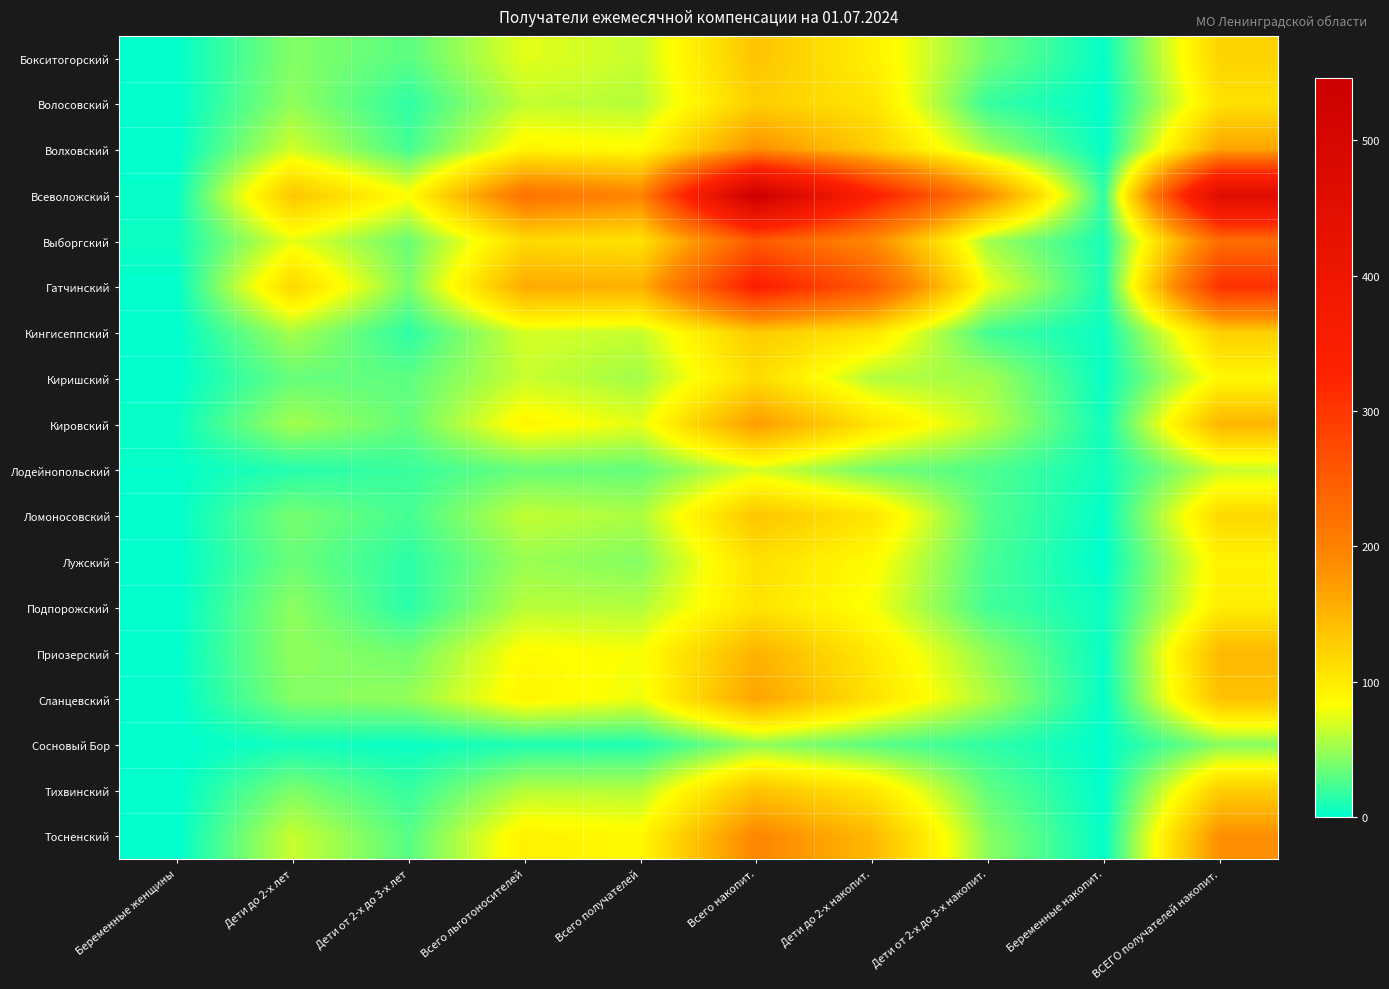

List the series in order of their peak value, lowest first.

Сосновый Бор, Лодейнопольский, Подпорожский, Лужский, Киришский, Волосовский, Кингисеппский, Ломоносовский, Бокситогорский, Тихвинский, Приозерский, Сланцевский, Кировский, Волховский, Тосненский, Выборгский, Гатчинский, Всеволожский